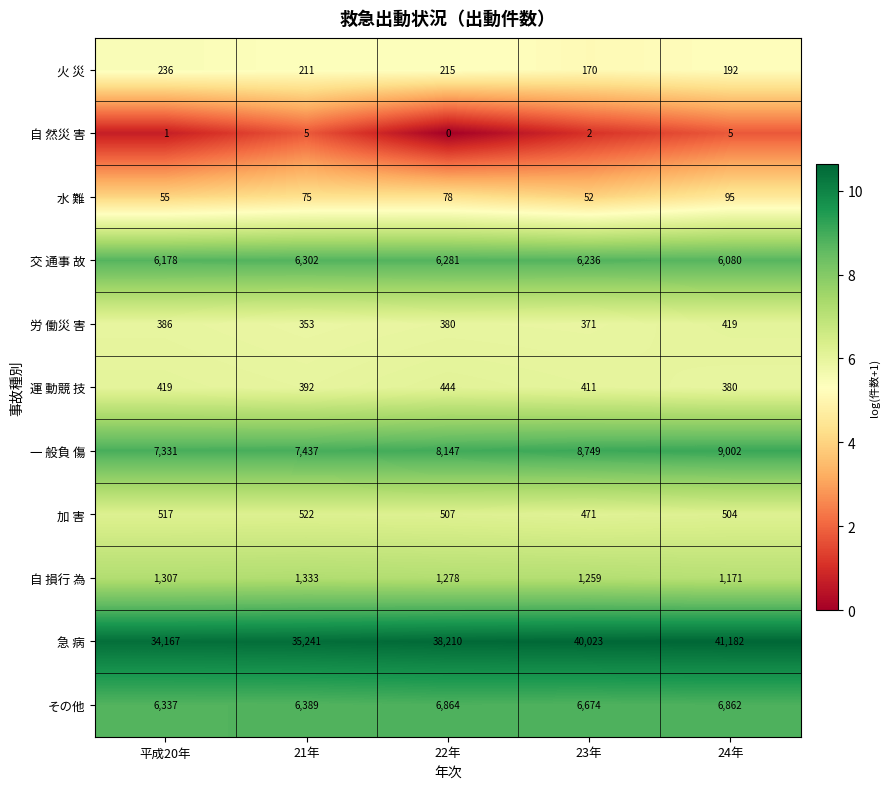

Which category has the highest value in the 加 害 series?

21年